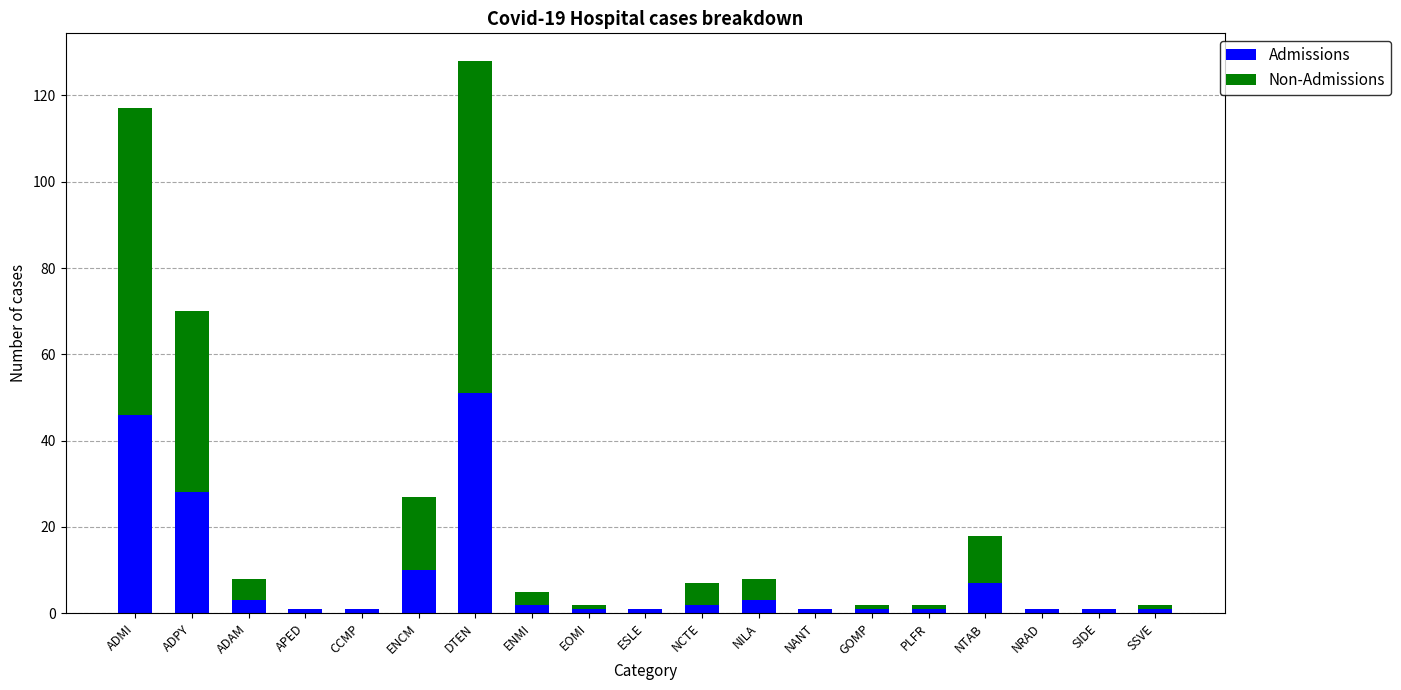

Where is Admissions nearest to the value 26?

ADPY